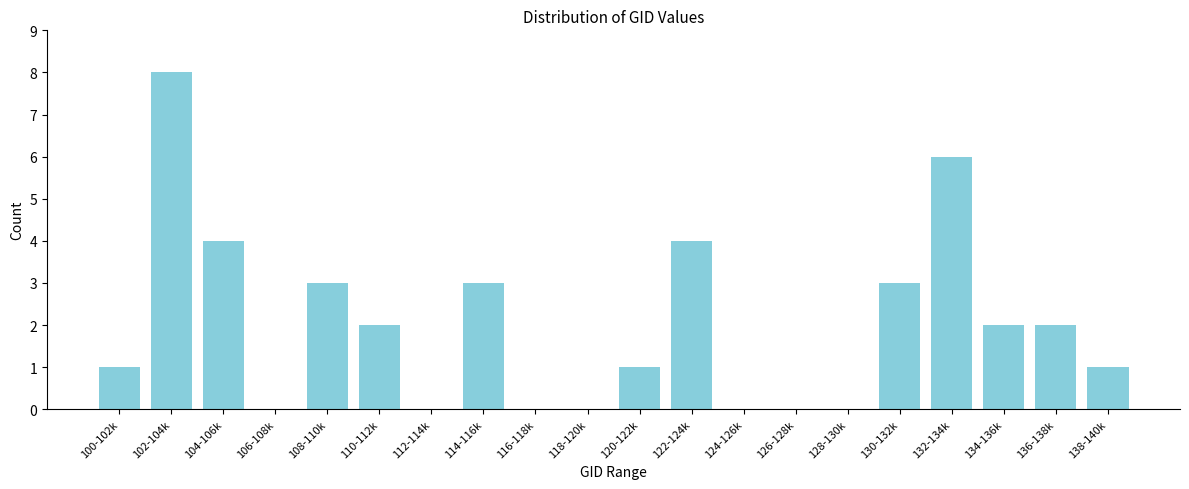

Reading left to right, what are all the values shown in this chart?

100-102k=1	102-104k=8	104-106k=4	106-108k=0	108-110k=3	110-112k=2	112-114k=0	114-116k=3	116-118k=0	118-120k=0	120-122k=1	122-124k=4	124-126k=0	126-128k=0	128-130k=0	130-132k=3	132-134k=6	134-136k=2	136-138k=2	138-140k=1